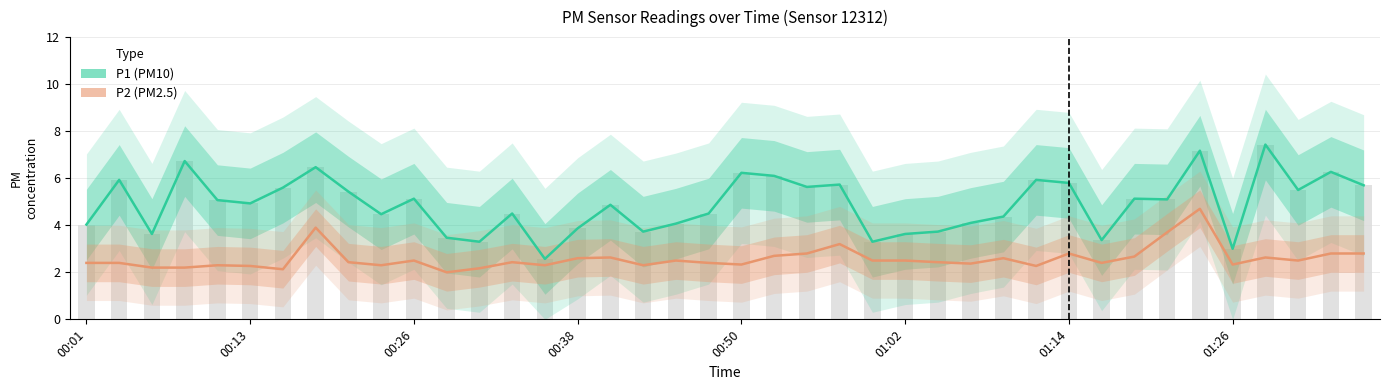

What position from the left is 00:13?

2